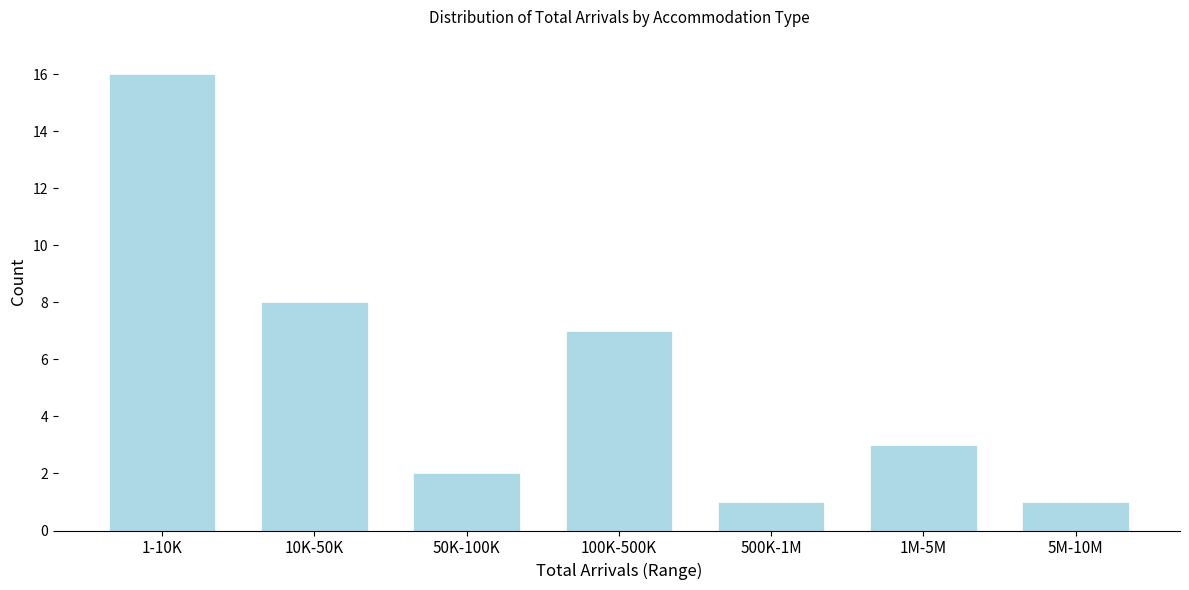

Reading left to right, transcribe all the data shown in this chart.

1-10K=16	10K-50K=8	50K-100K=2	100K-500K=7	500K-1M=1	1M-5M=3	5M-10M=1